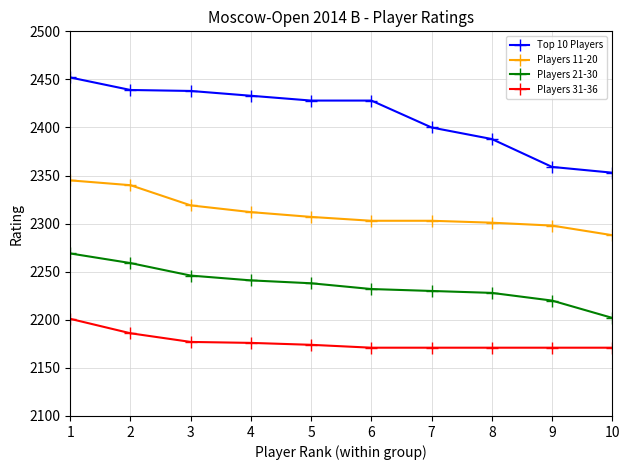

What is the maximum value shown in the chart?

2452